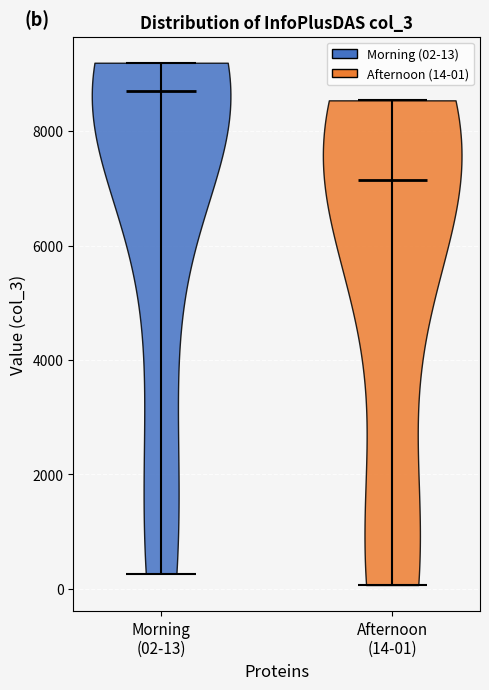

Reading left to right, read every violin against the y-axis: where its median line is, and the lowest and highest points it reaches. The values are not printed on the chart, so give them approximately, as read against the axis.

Morning (02-13): median line 8800, lowest point 200, highest point 9200
Afternoon (14-01): median line 7200, lowest point 0, highest point 8600